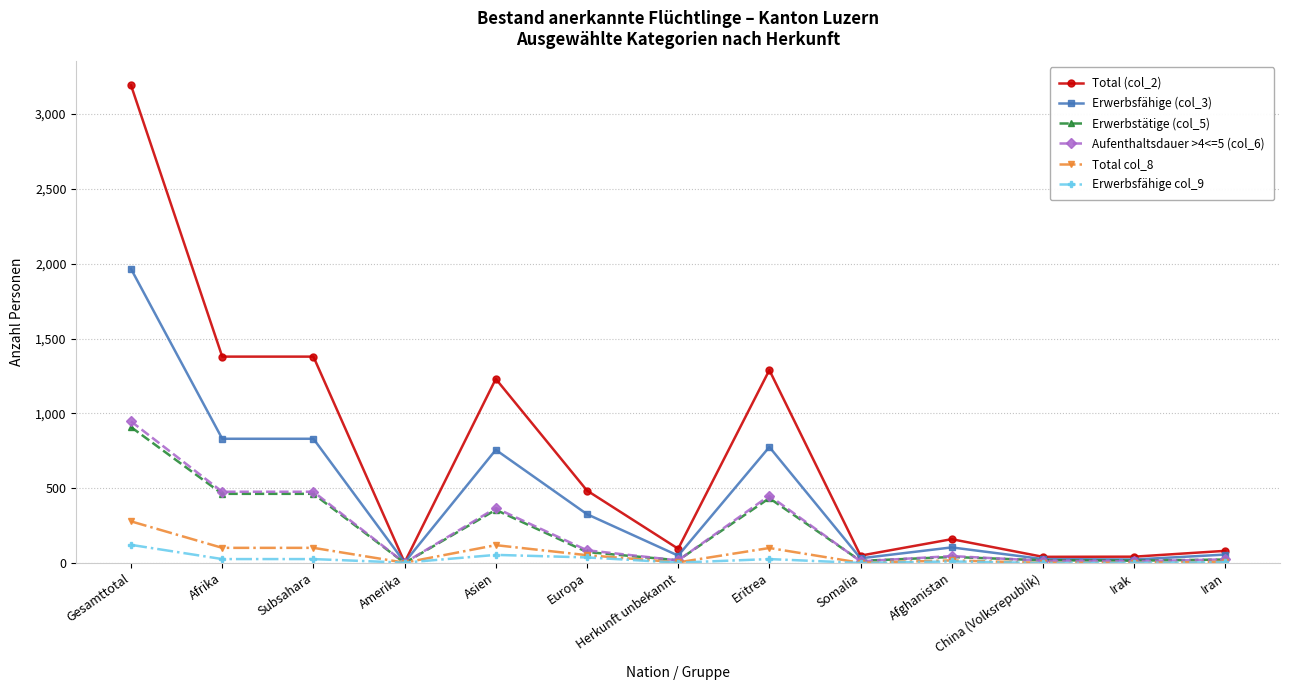

What is the label of the 4th point from the right?

Afghanistan